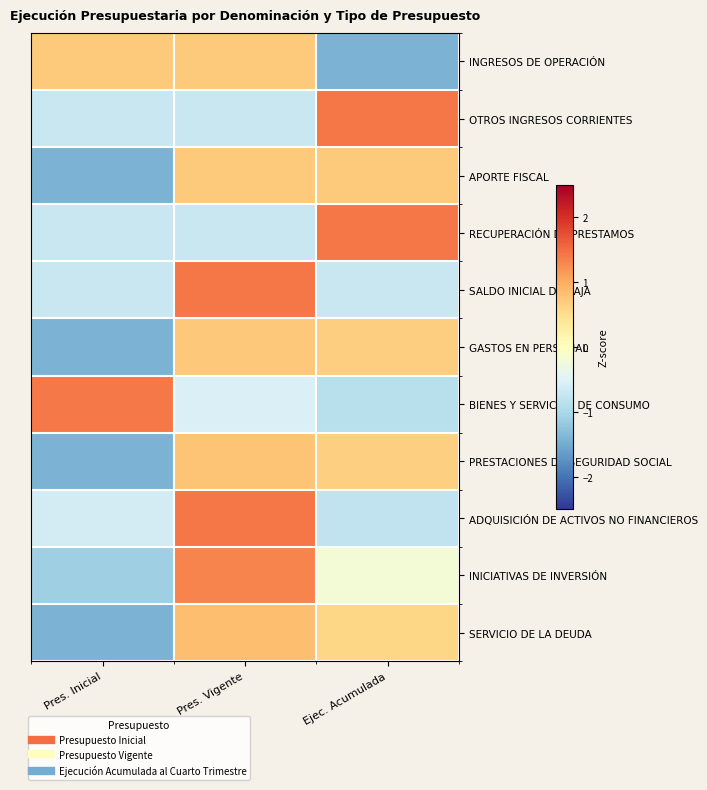

Reading left to right, extract all data points from this chart.

INGRESOS DE OPERACIÓN: Pres. Inicial=0.7	Pres. Vigente=0.7	Ejec. Acumulada=-1.4
OTROS INGRESOS CORRIENTES: Pres. Inicial=-0.7	Pres. Vigente=-0.7	Ejec. Acumulada=1.4
APORTE FISCAL: Pres. Inicial=-1.4	Pres. Vigente=0.7	Ejec. Acumulada=0.7
RECUPERACIÓN DE PRESTAMOS: Pres. Inicial=-0.7	Pres. Vigente=-0.7	Ejec. Acumulada=1.4
SALDO INICIAL DE CAJA: Pres. Inicial=-0.7	Pres. Vigente=1.4	Ejec. Acumulada=-0.7
GASTOS EN PERSONAL: Pres. Inicial=-1.4	Pres. Vigente=0.7	Ejec. Acumulada=0.7
BIENES Y SERVICIOS DE CONSUMO: Pres. Inicial=1.4	Pres. Vigente=-0.5	Ejec. Acumulada=-0.9
PRESTACIONES DE SEGURIDAD SOCIAL: Pres. Inicial=-1.4	Pres. Vigente=0.8	Ejec. Acumulada=0.6
ADQUISICIÓN DE ACTIVOS NO FINANCIEROS: Pres. Inicial=-0.6	Pres. Vigente=1.4	Ejec. Acumulada=-0.8
INICIATIVAS DE INVERSIÓN: Pres. Inicial=-1.1	Pres. Vigente=1.3	Ejec. Acumulada=-0.2
SERVICIO DE LA DEUDA: Pres. Inicial=-1.4	Pres. Vigente=0.8	Ejec. Acumulada=0.6